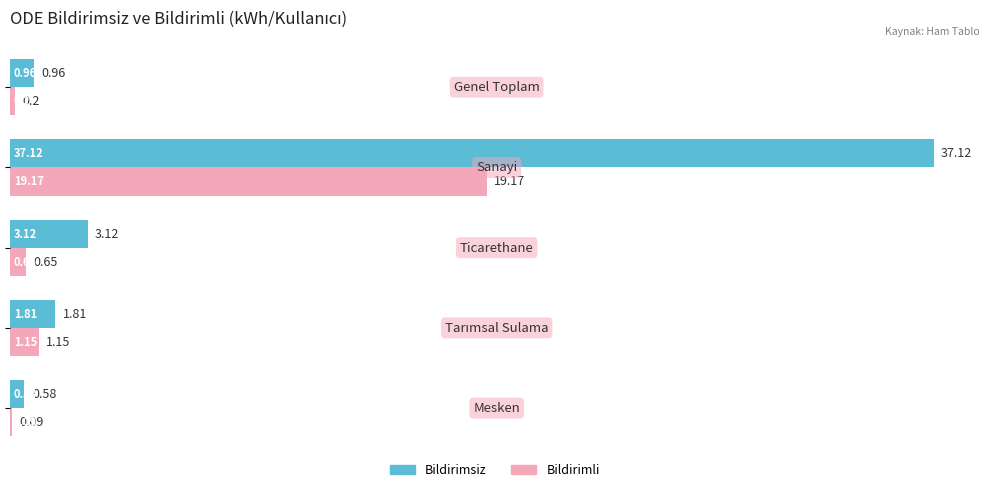

What is the sum of all Bildirimsiz values?

43.6